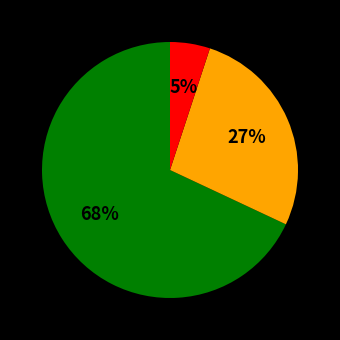

Does any single category account for the majority?

Yes